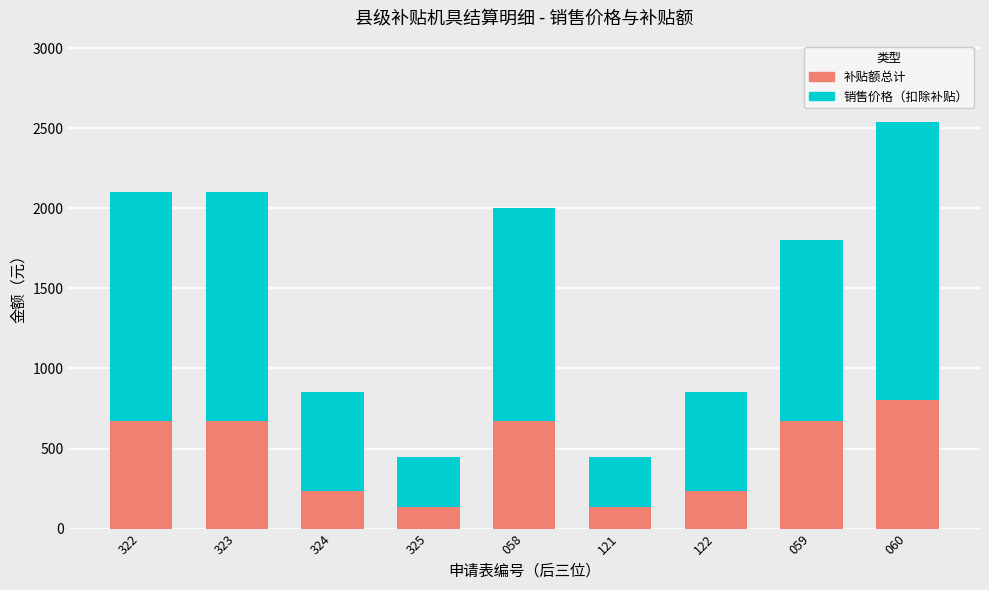

What is the value of the 补贴额总计 bar at the 3rd from the left?

234